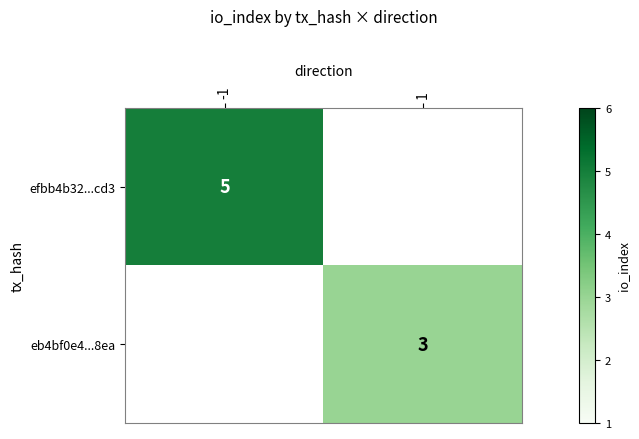

How many categories are shown in the chart?

2